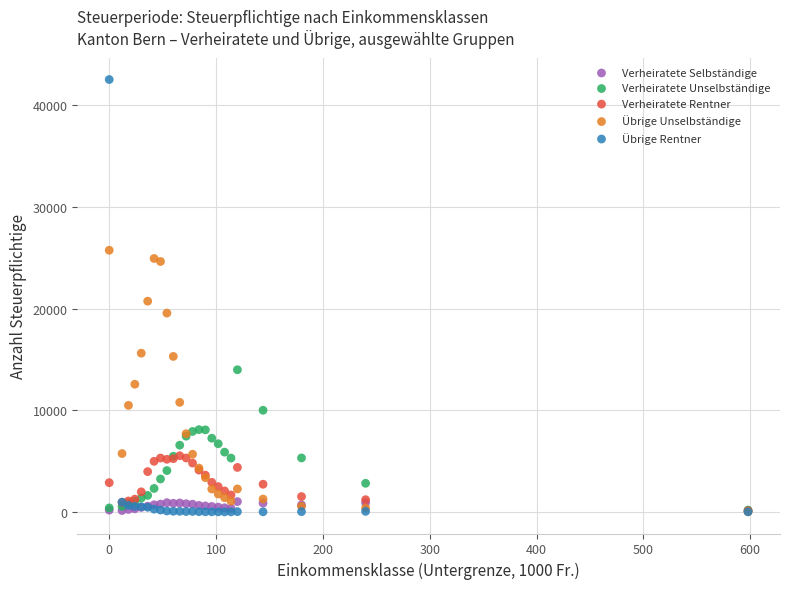

In the Übrige Rentner series, what Y value is closest to 21262?

961